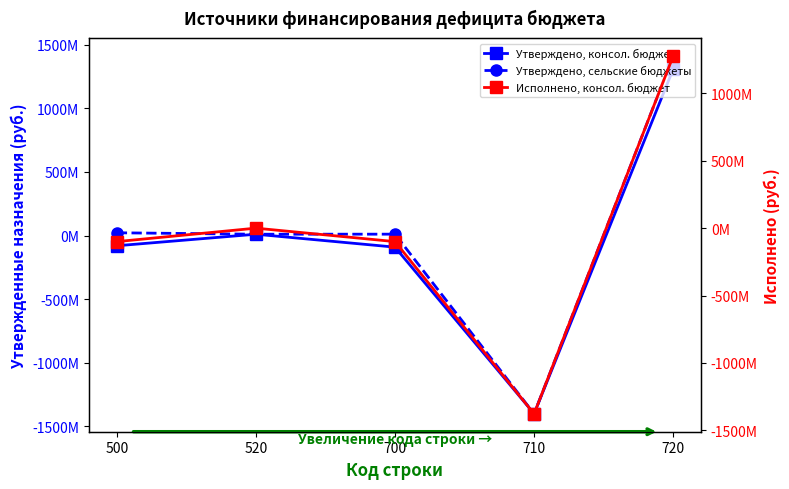

Reading right to left, what are all the values shown in this chart?

col_5 (Утверждено, консол. бюджет): 1309383575.7	-1400097475.3	-90713899.6	10862100.0	-79851799.6
col_12 (Утверждено, бюджеты сельских): 1412408085.7	-1401132845.3	11275240.4	10862100.0	22137340.4
col_17 (Исполнено, консол. бюджет): 1277793617.4	-1377683196.8	-99889579.4	0.0	-99889579.4